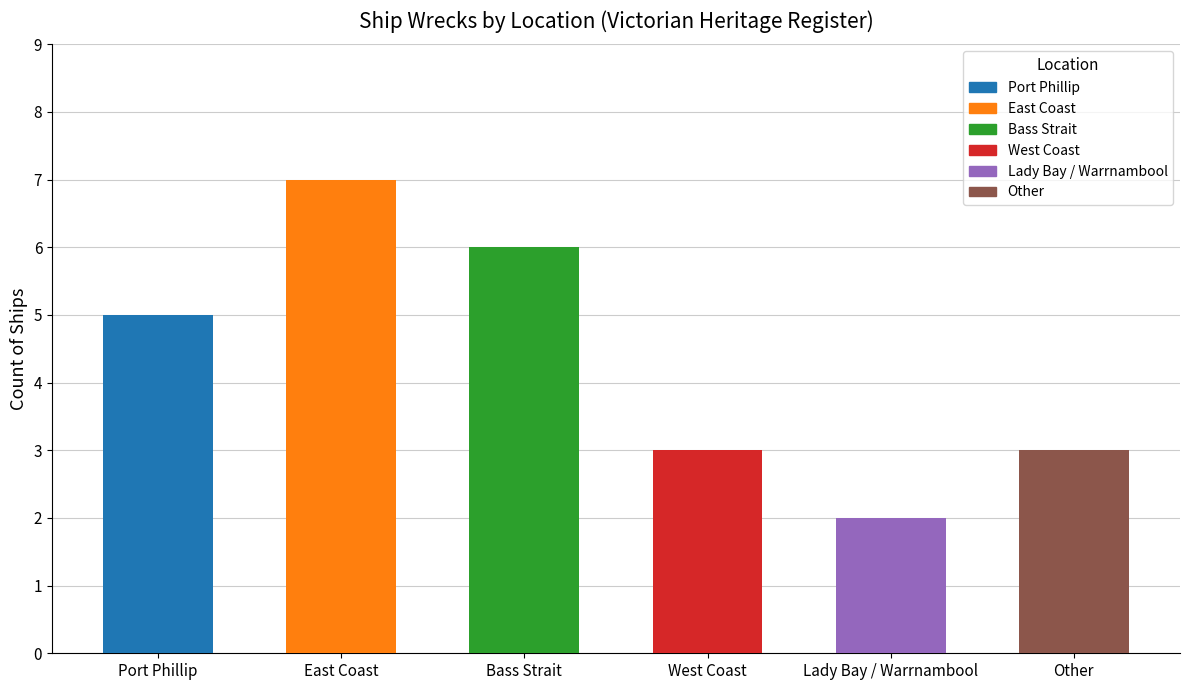

What is the greatest value displayed?

7